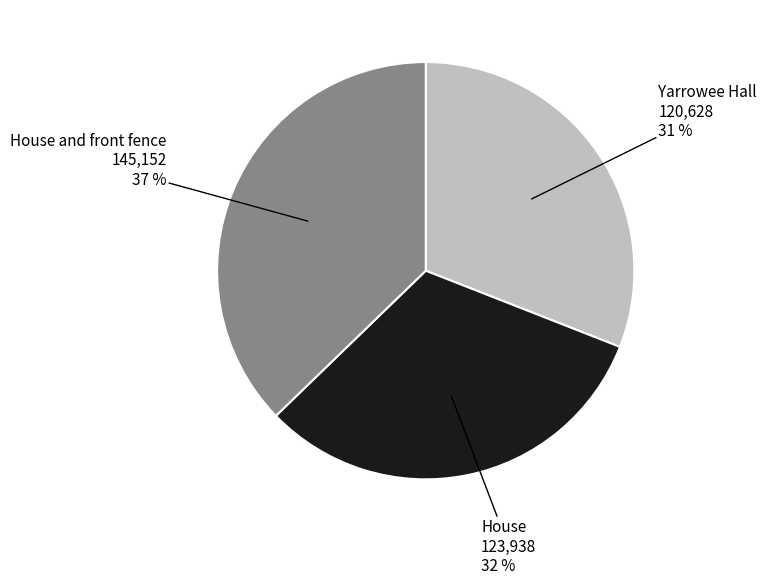

Rank the categories by value from lowest to highest.

Yarrowee Hall, House, House and front fence